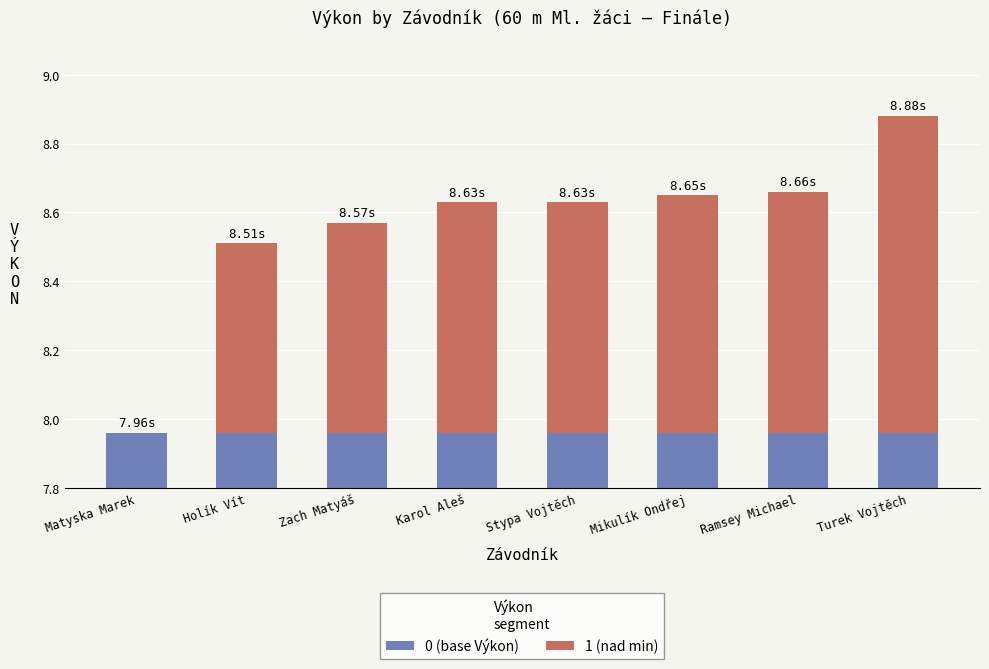

At which category is the sum across all series the highest?

Turek Vojtěch